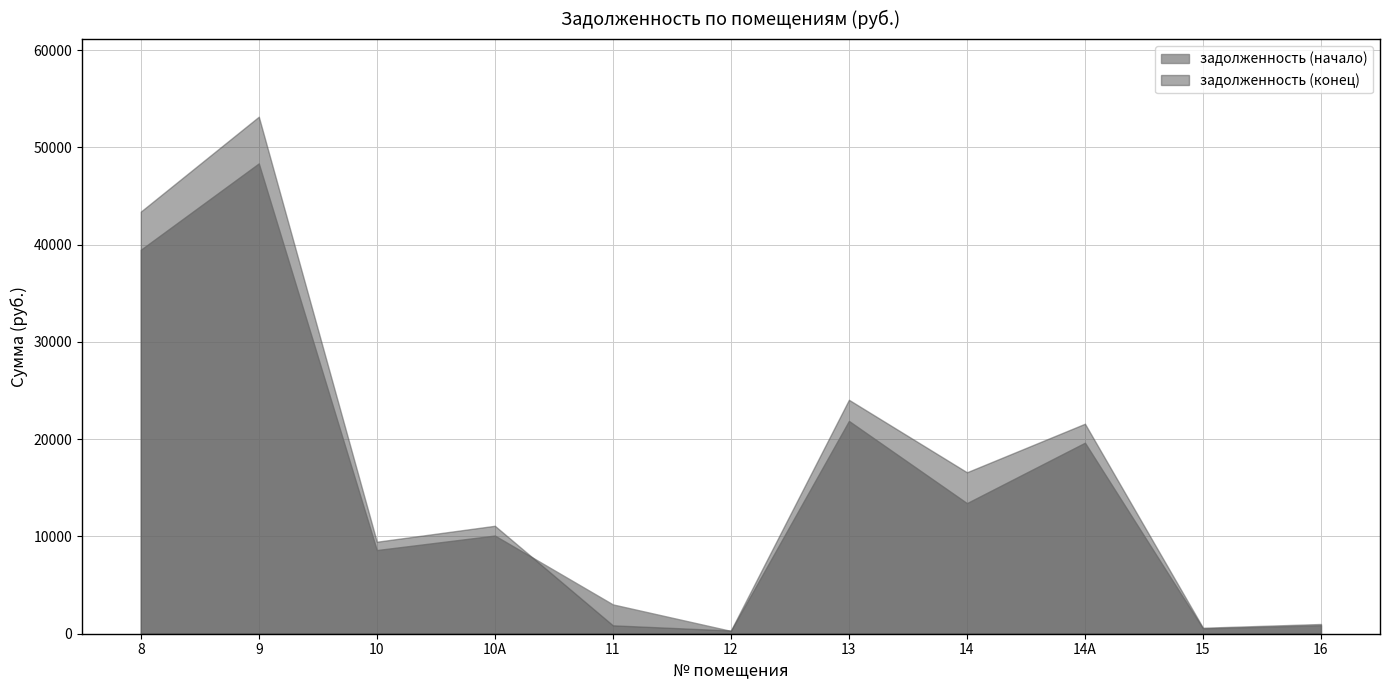

What is the sum of all задолженность (начало) values?

166220.6